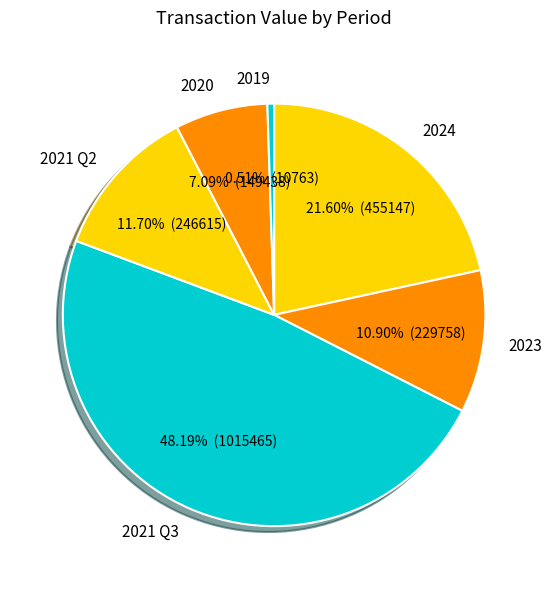

Is the sum of 2023 and 2024 greater than half?

No